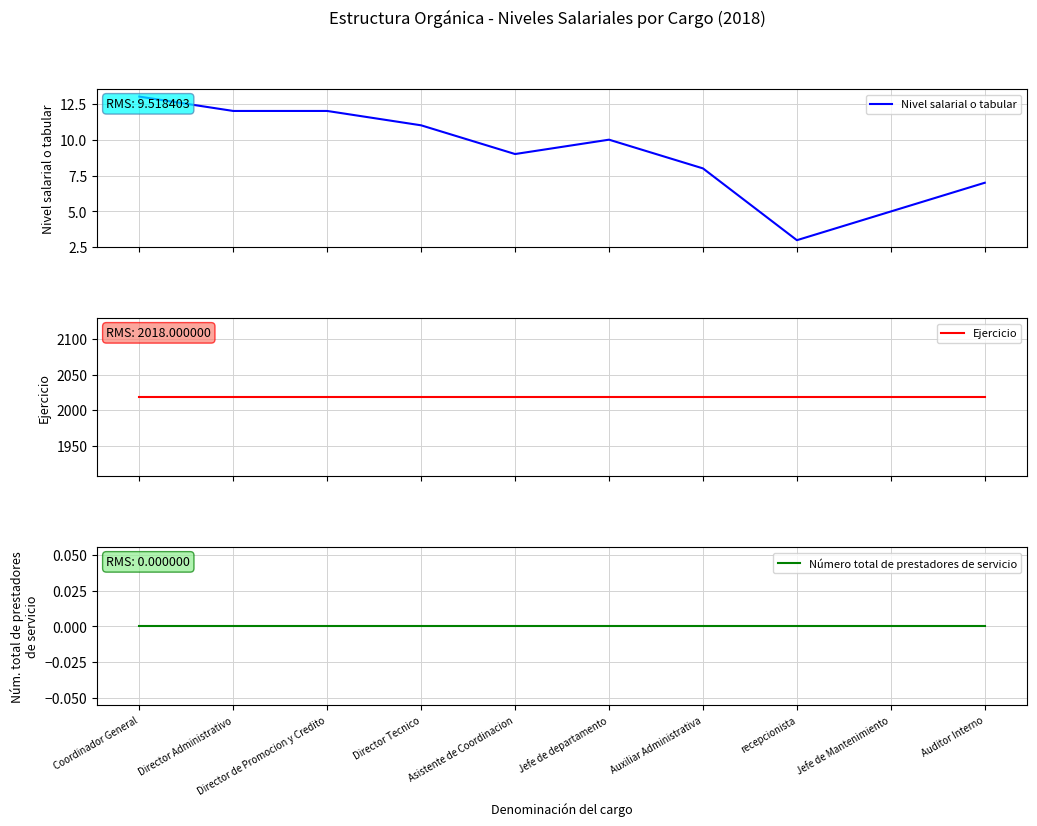

Reading left to right, transcribe all the data shown in this chart.

Nivel salarial o tabular: Coordinador General=13	Director Administrativo=12	Director de Promocion y Credito=12	Director Tecnico=11	Asistente de Coordinacion=9	Jefe de departamento=10	Auxiliar Administrativa=8	recepcionista=3	Jefe de Mantenimiento=5	Auditor Interno=7
Ejercicio: Coordinador General=2018	Director Administrativo=2018	Director de Promocion y Credito=2018	Director Tecnico=2018	Asistente de Coordinacion=2018	Jefe de departamento=2018	Auxiliar Administrativa=2018	recepcionista=2018	Jefe de Mantenimiento=2018	Auditor Interno=2018
Número total de prestadores de servicio: Coordinador General=0	Director Administrativo=0	Director de Promocion y Credito=0	Director Tecnico=0	Asistente de Coordinacion=0	Jefe de departamento=0	Auxiliar Administrativa=0	recepcionista=0	Jefe de Mantenimiento=0	Auditor Interno=0